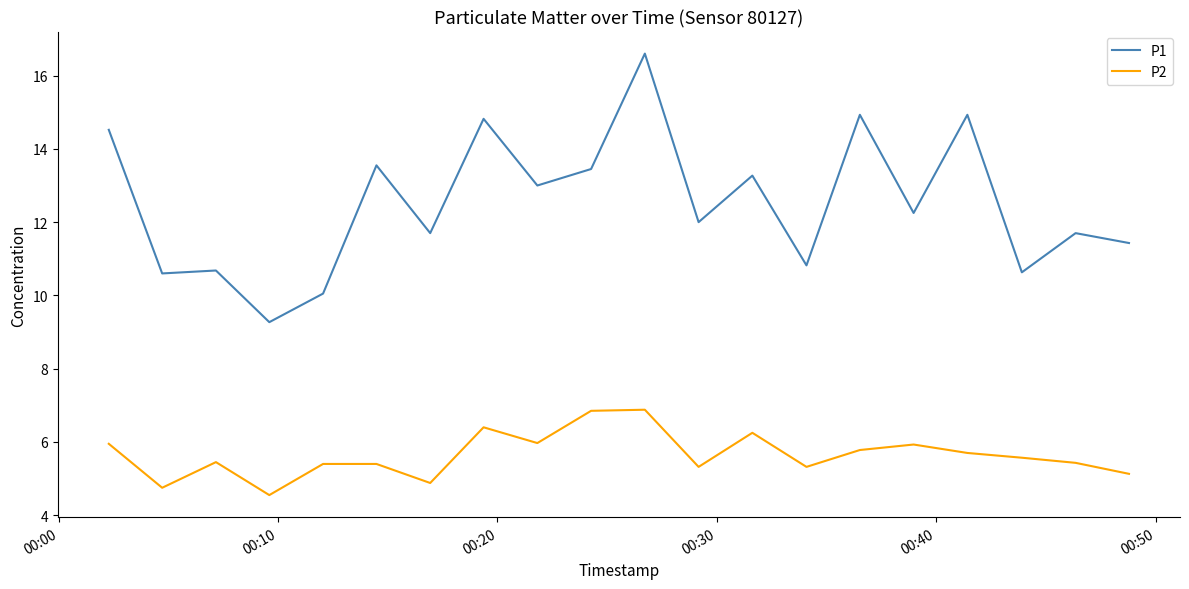

True or false: P1 and P2 cross at least once.

False